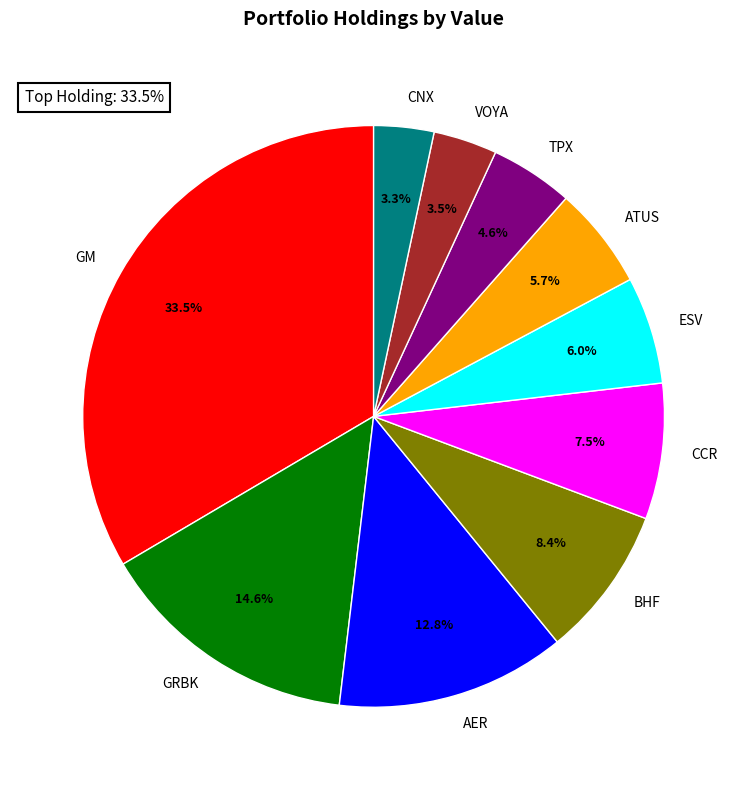

To the nearest percent, what percentage of the pie is BHF?

8%